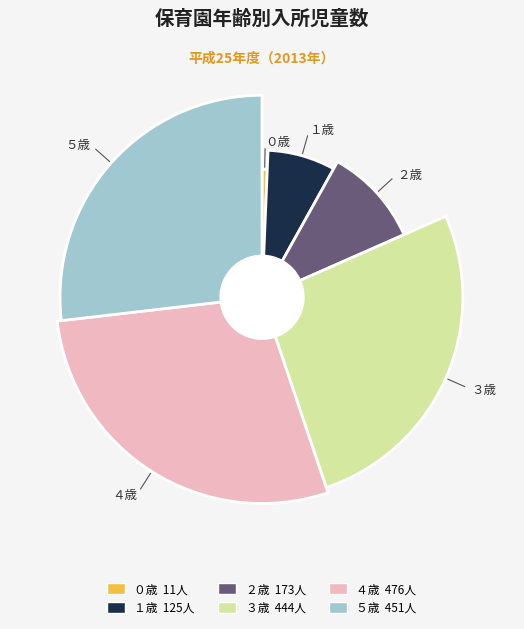

Approximately how many times larger is the value at ５歳 compared to ３歳?

1.0